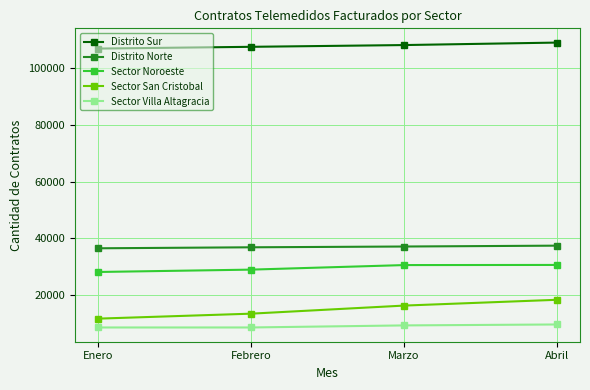

Which series has the largest total across all categories?

Distrito Sur